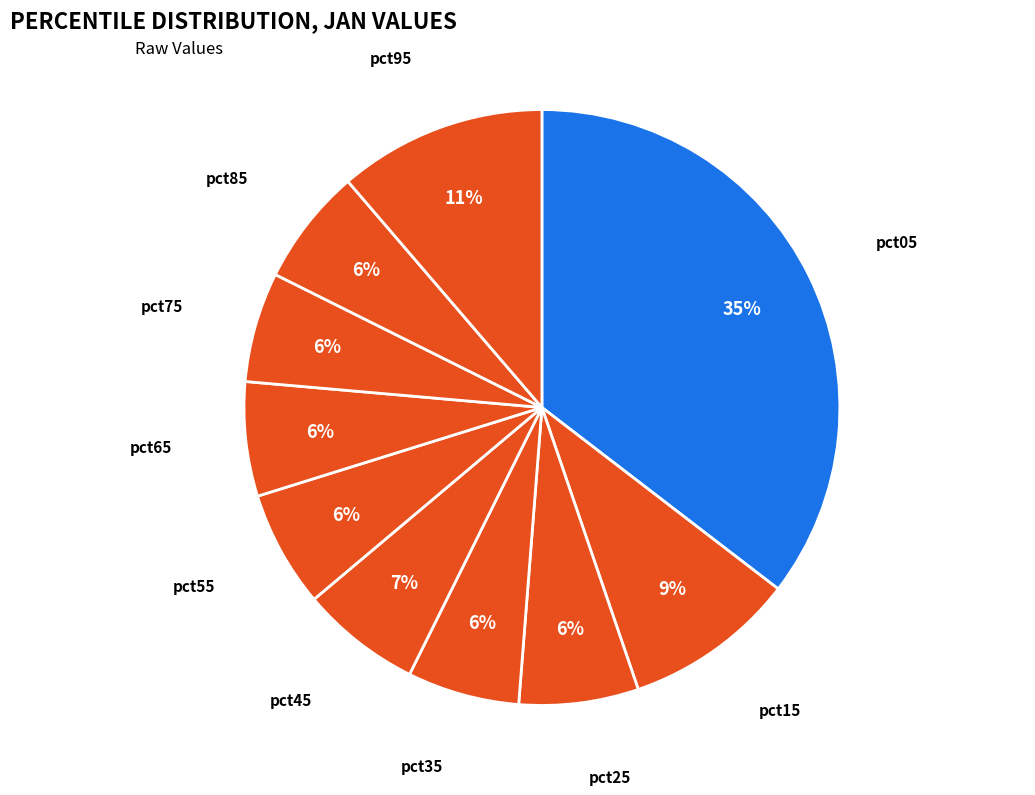

How many segments does this pie chart have?

10